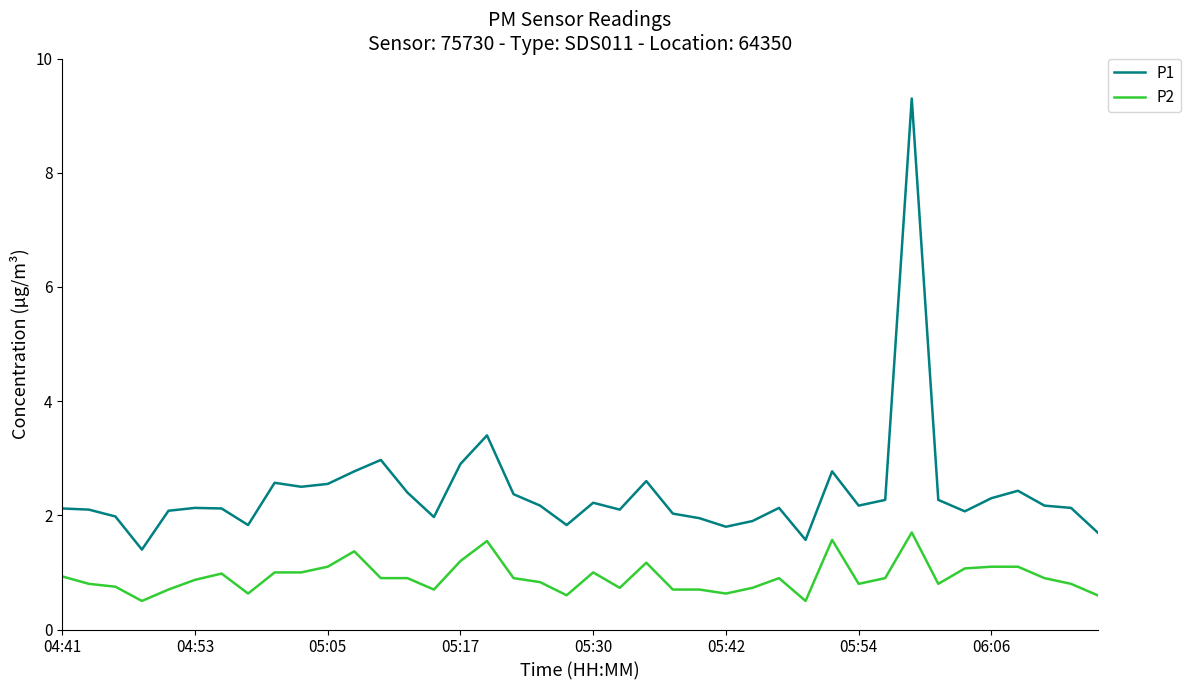

True or false: P1 and P2 cross at least once.

False